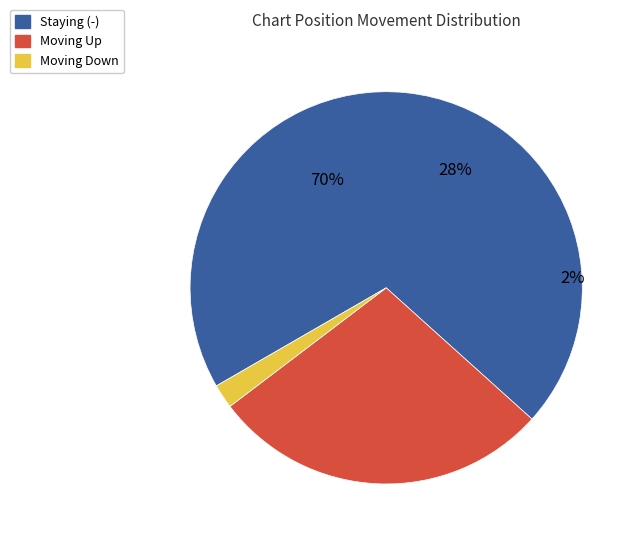

Count the number of slices in the pie.

3